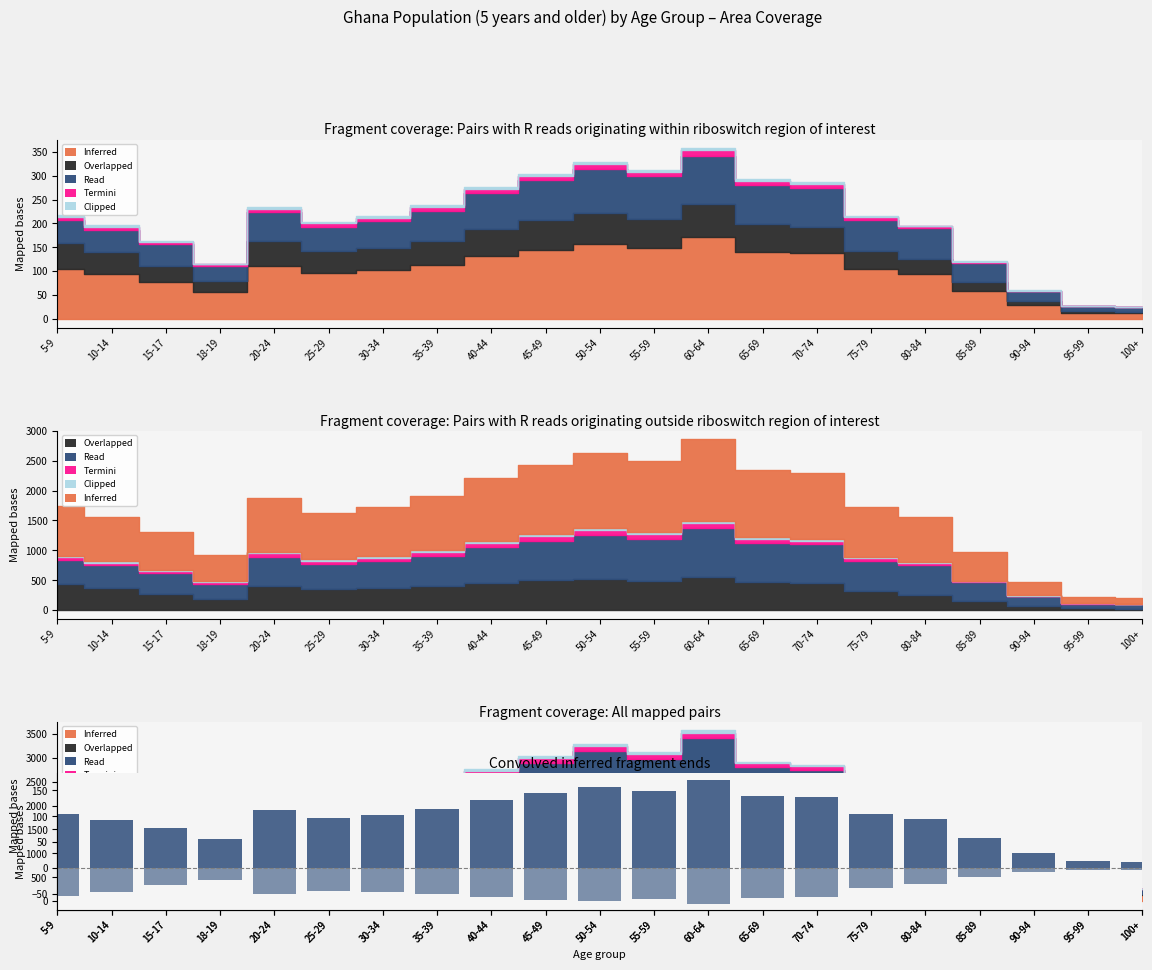

At which label does Inferred first exceed 103?

5-9